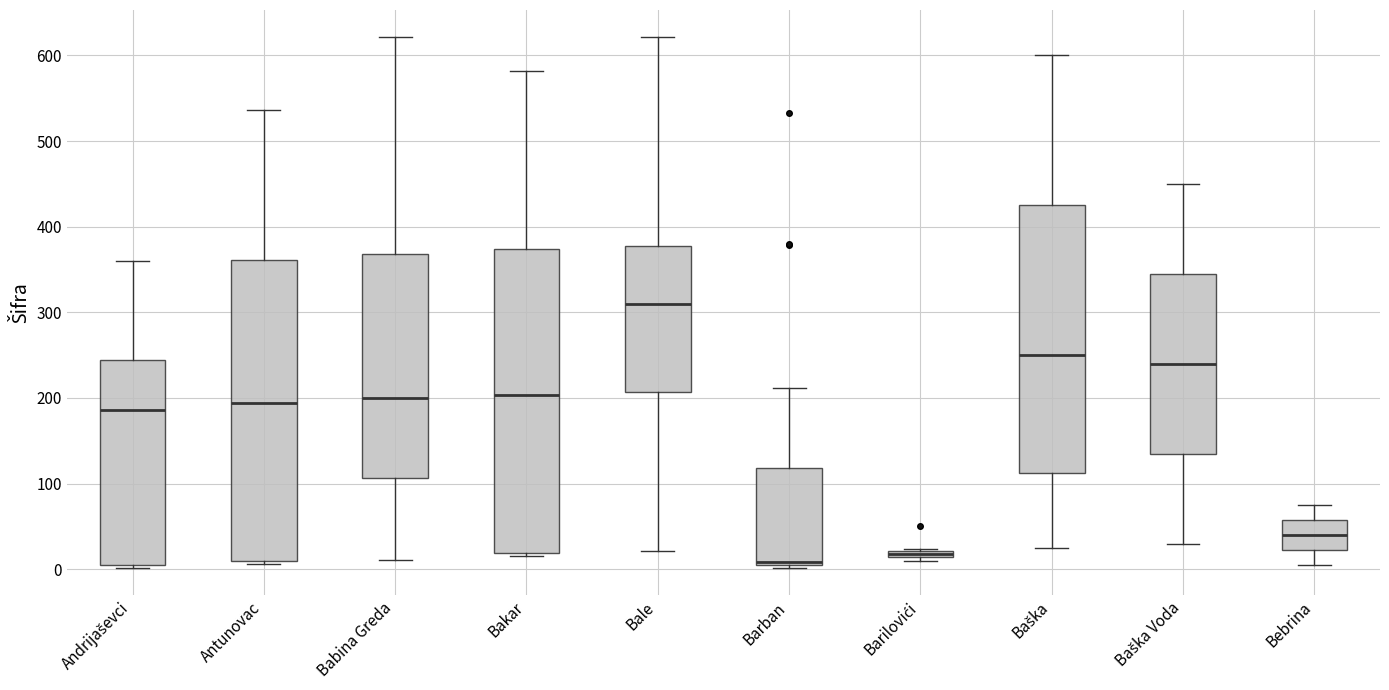

Which box has the highest median line?

Bale